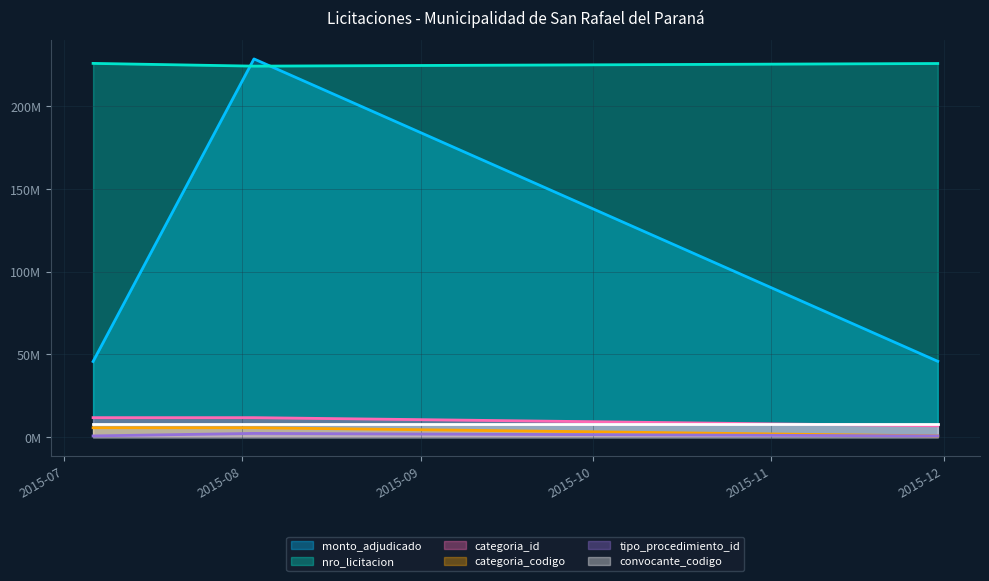

What is the difference between the tipo_procedimiento_id values at 2015-08-03 and 2015-11-30?

1524333.3